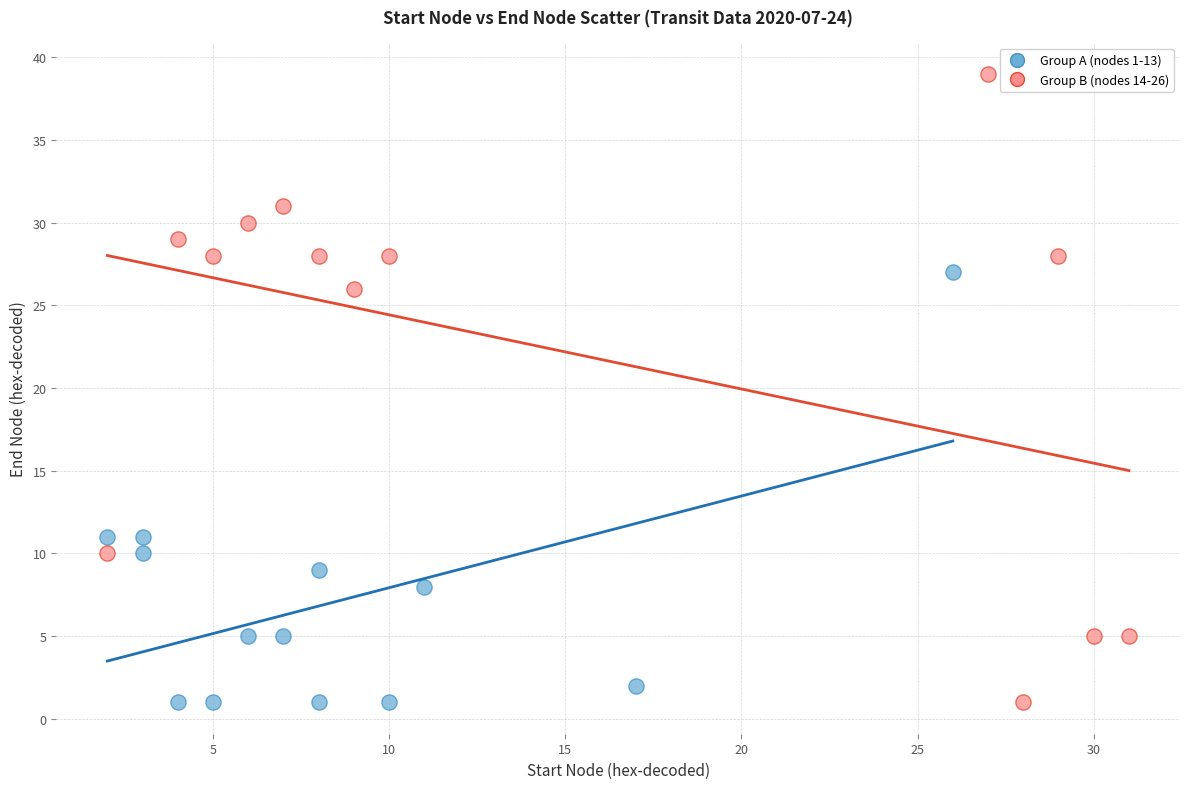

Which series has the widest spread of Y values?

Group B (nodes 14-26)